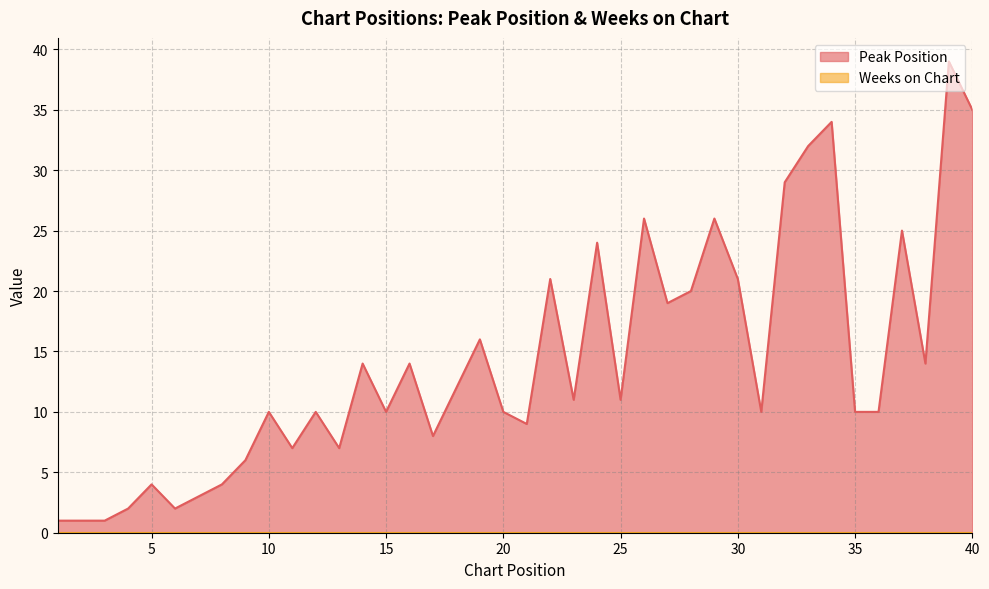

How many points are higher than both their immediate neighbors (excluding endpoints)?

13